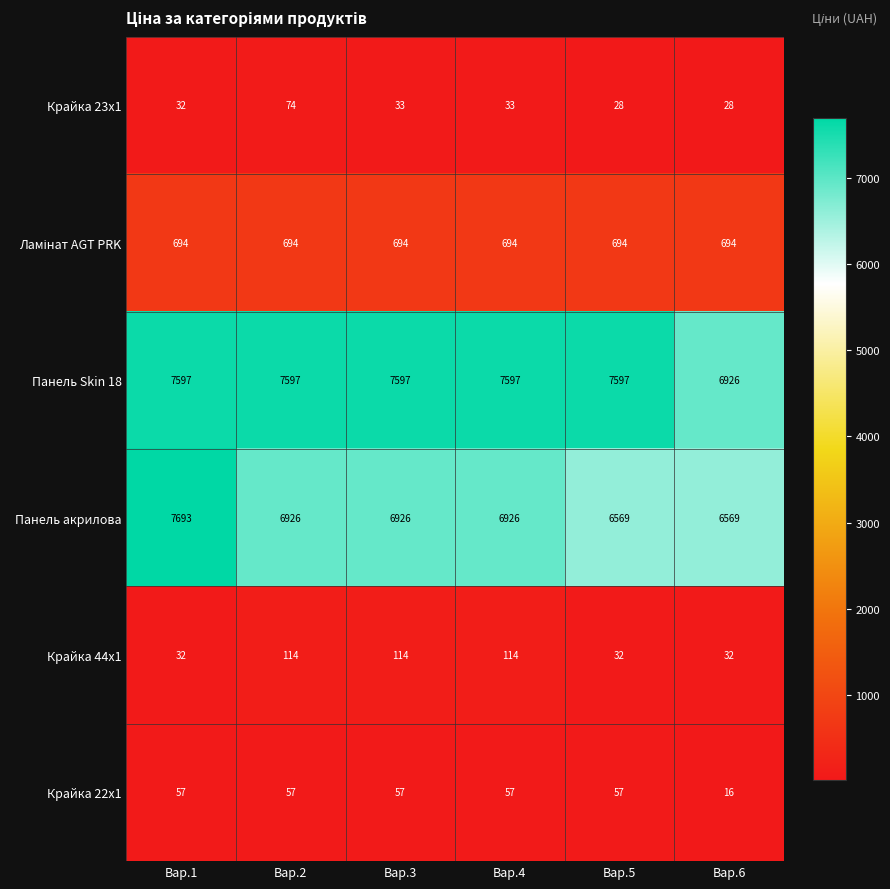

Between Вар.1 and Вар.5, which series saw the biggest shift?

Панель акрилова